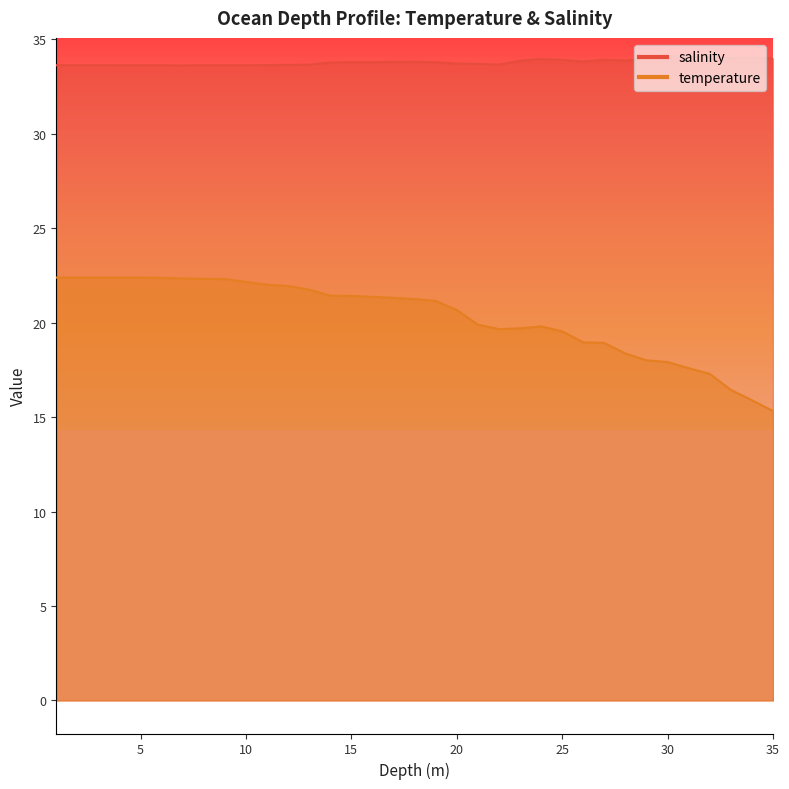

How many data points does each series have?

35